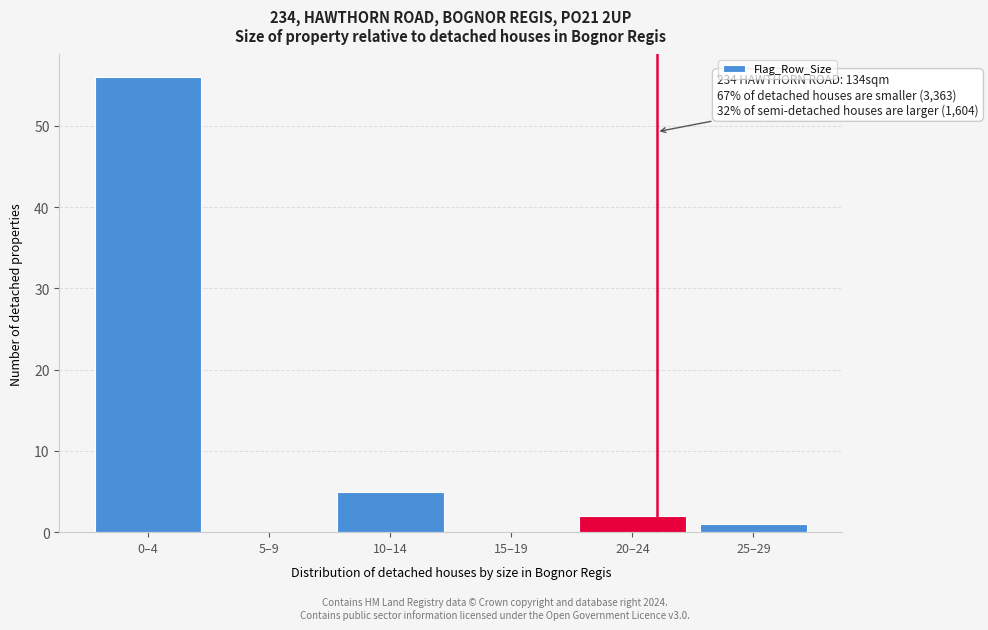

Reading left to right, list all the values displayed in this chart.

0–4=56	5–9=0	10–14=5	15–19=0	20–24=2	25–29=1